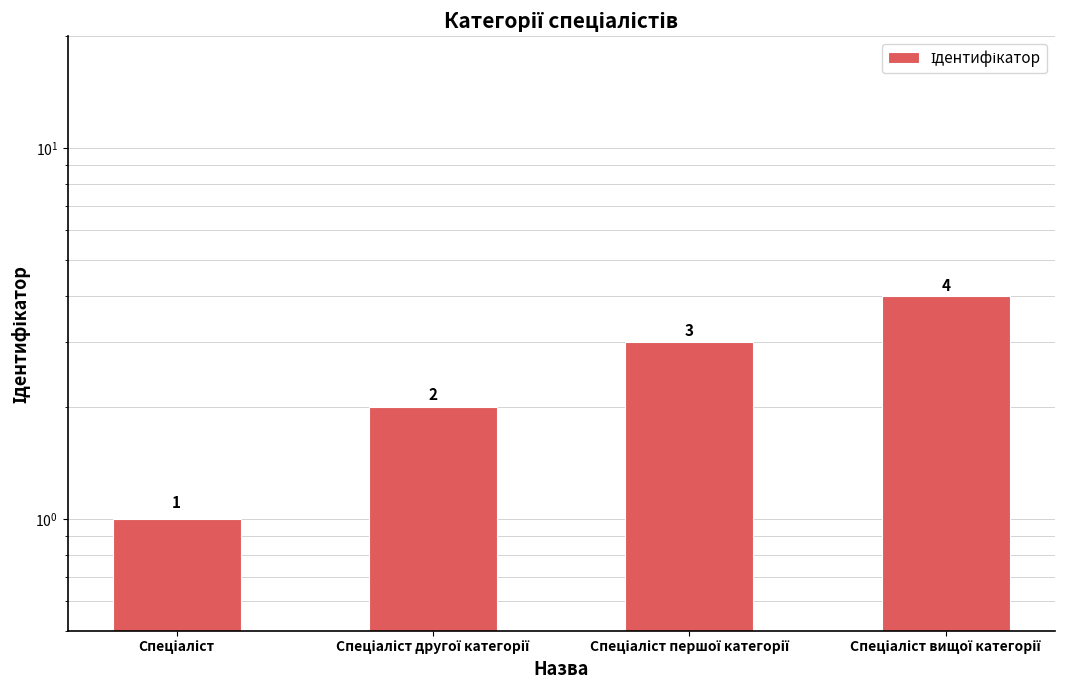

What is the change in value from Спеціаліст другої категорії to Спеціаліст першої категорії?

+1